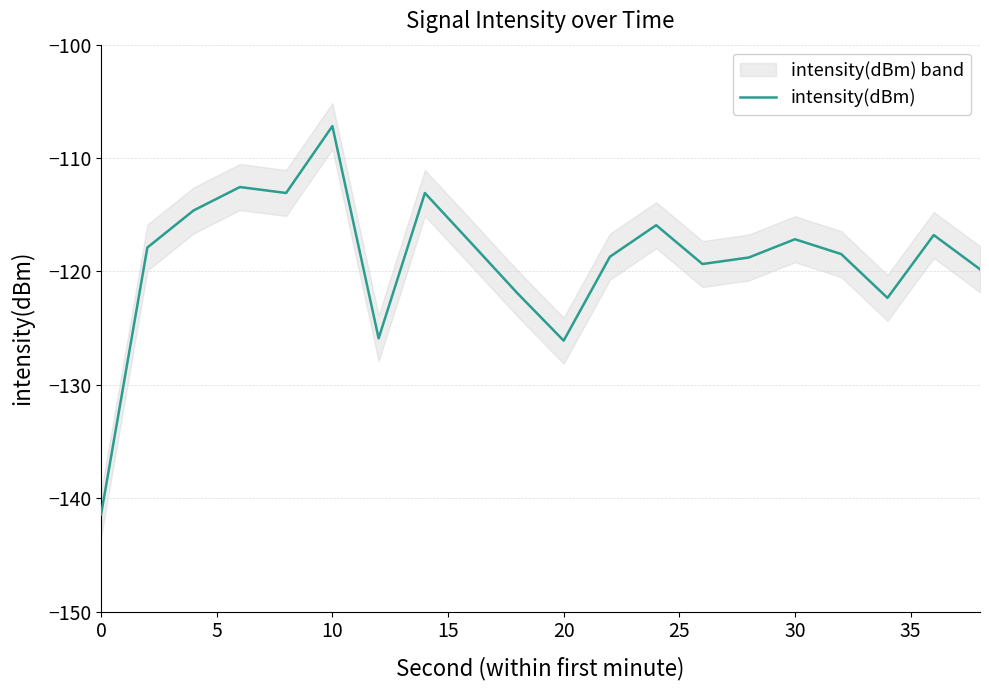

What is the lowest value of the intensity(dBm) series?

-141.4